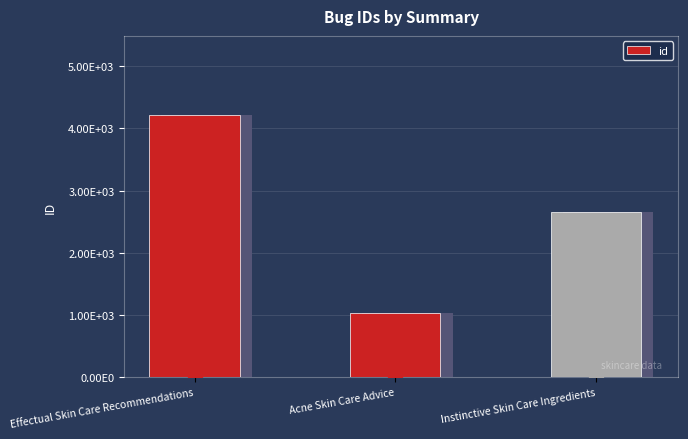

True or false: the data shows 2531 at Effectual Skin Care Recommendations.

False